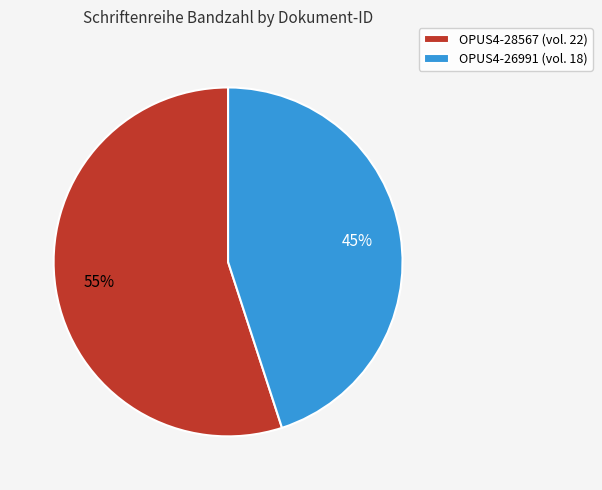

What percentage is the OPUS4-28567 slice, to the nearest percent?

55%